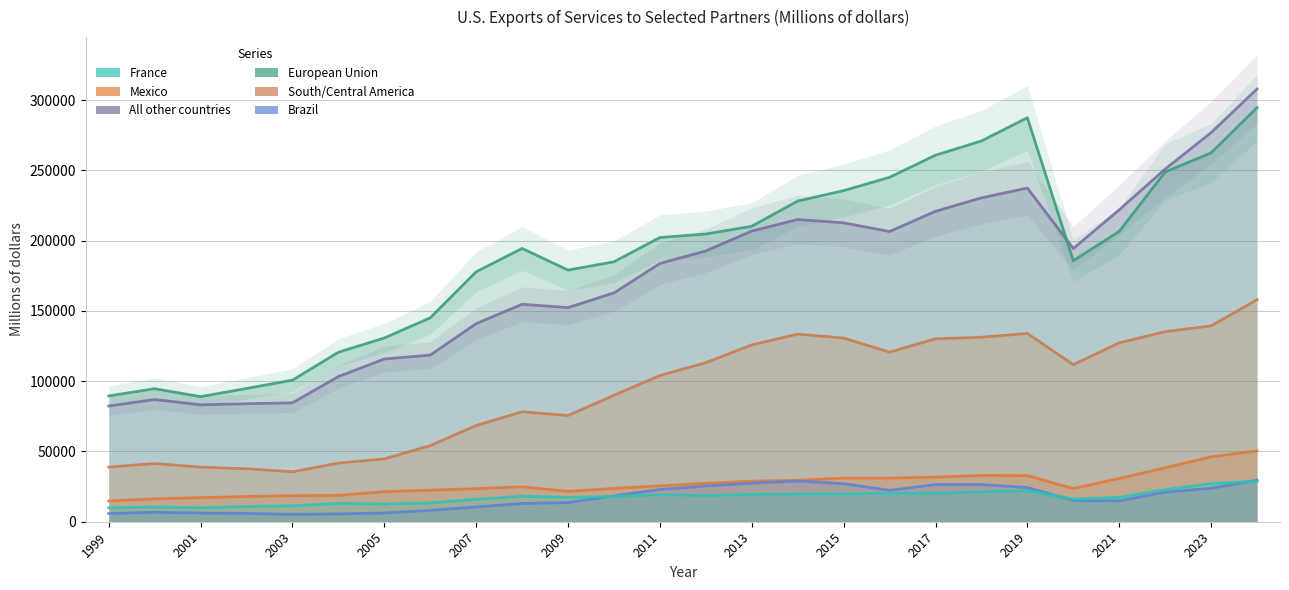

Rank the series by their maximum value, from lowest to highest.

France, Brazil, Mexico, South/Central America, European Union, All other countries